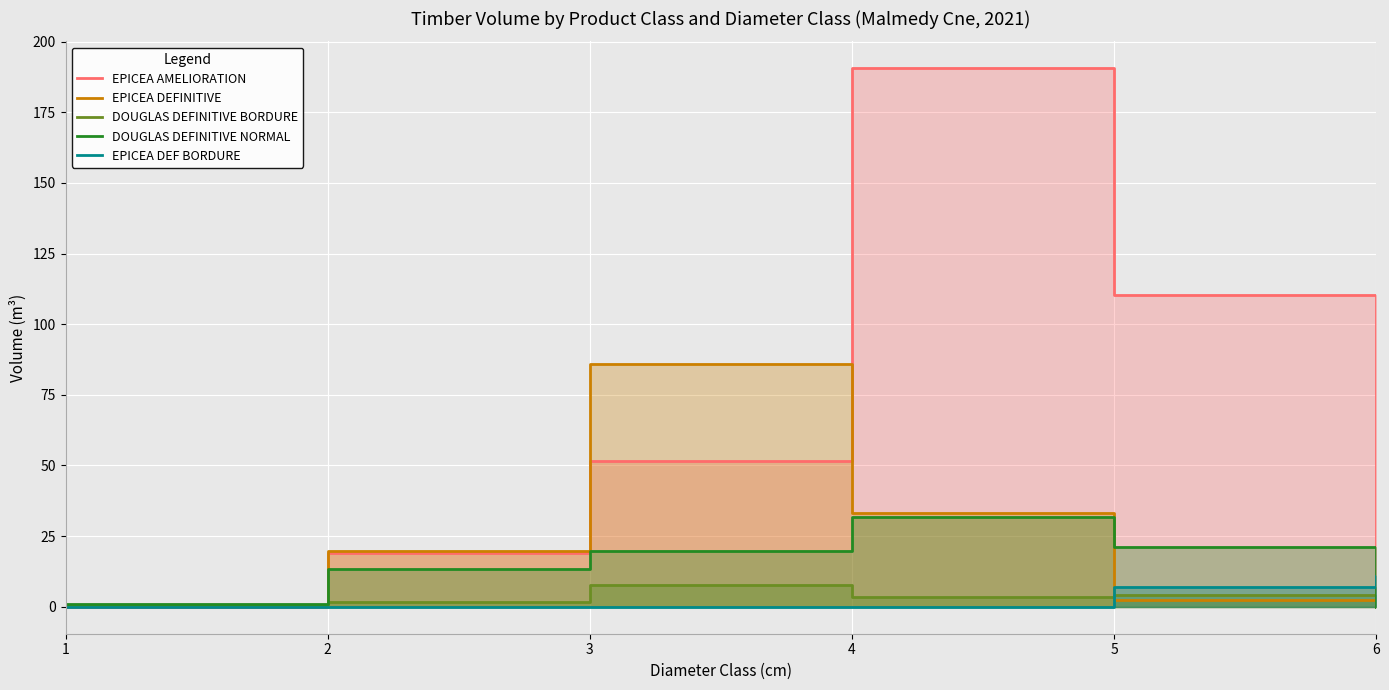

What is the difference between the second highest and minimum values in the DOUGLAS DEFINITIVE NORMAL series?

21.1